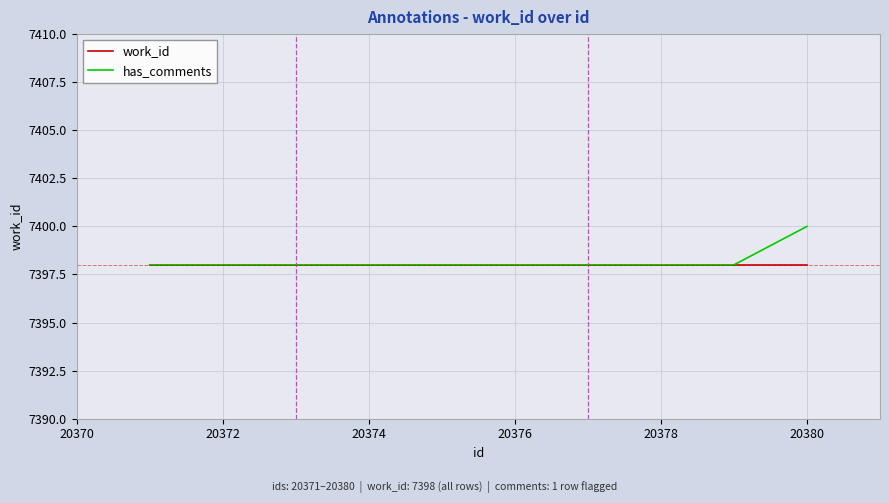

What is the lowest value of the has_comments series?

7398